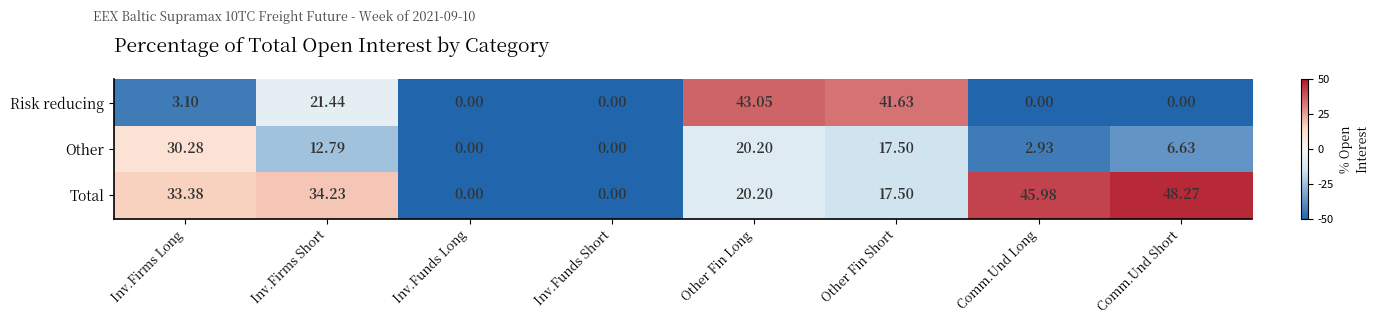

List the series in order of their overall mean, lowest first.

Other, Risk reducing, Total